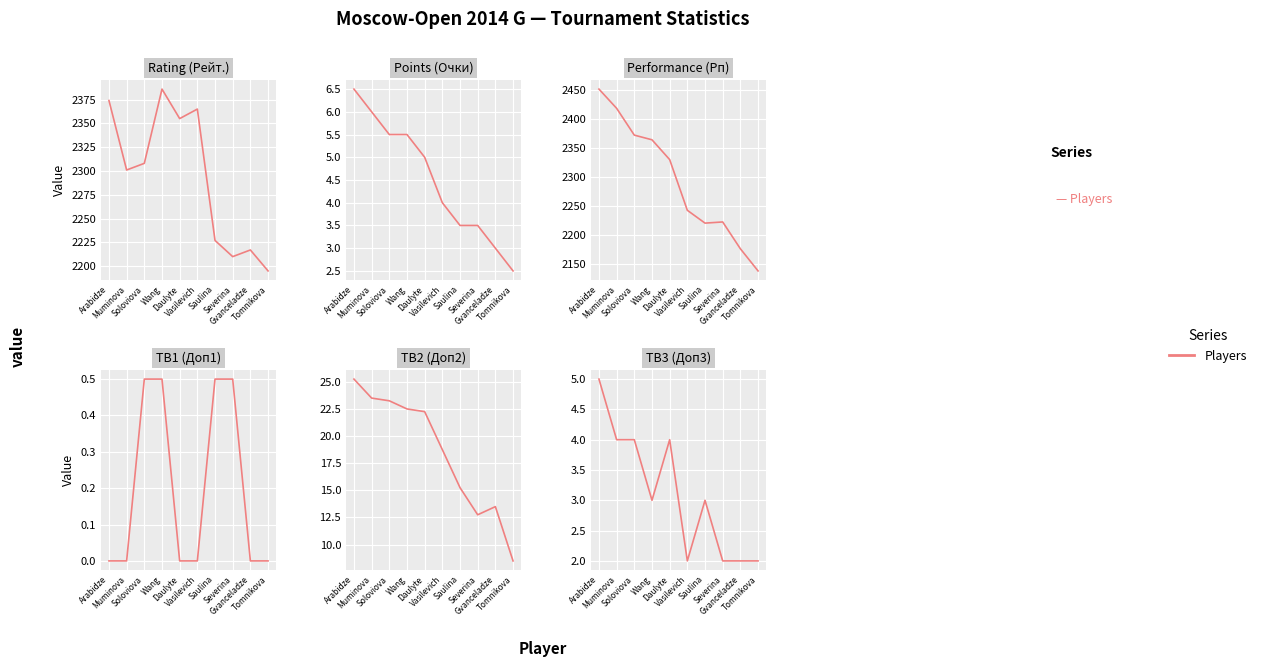

Which label corresponds to the largest value in the chart?

Arabidze